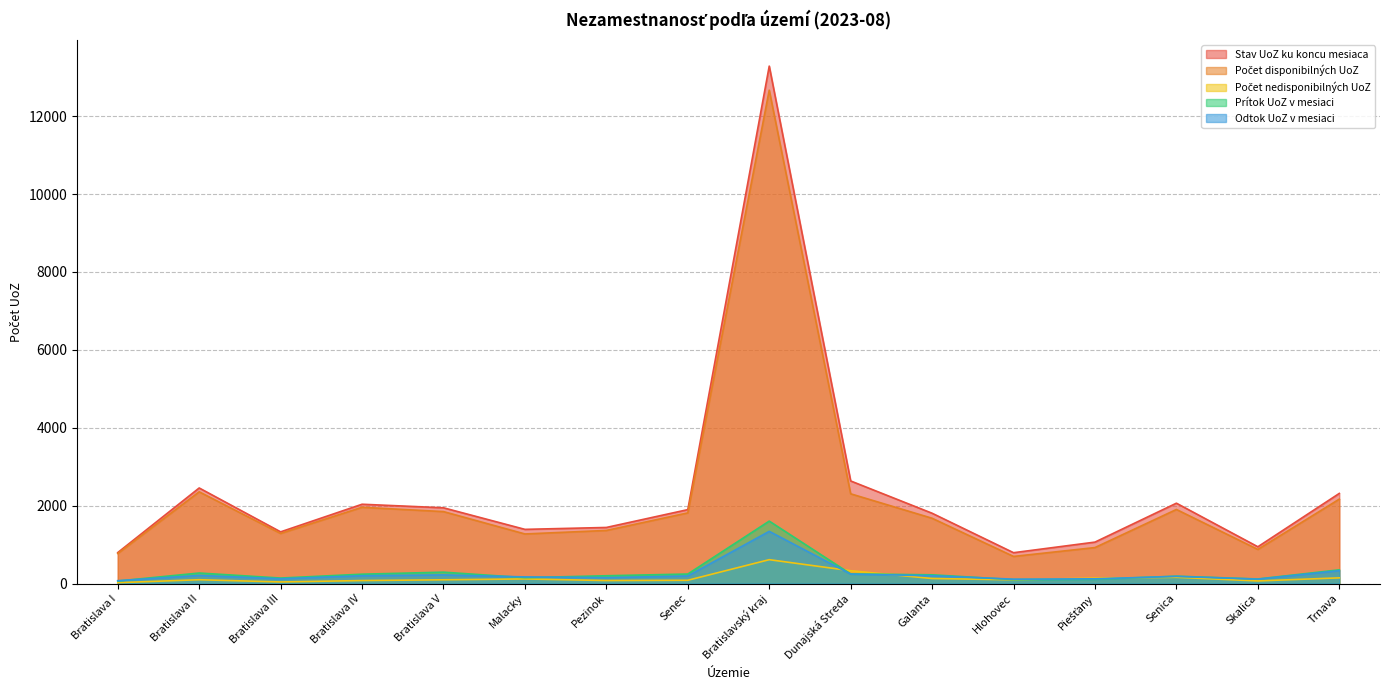

What is the sum of the Stav UoZ ku koncu mesiaca values at Bratislavský kraj and Bratislava I?

14081